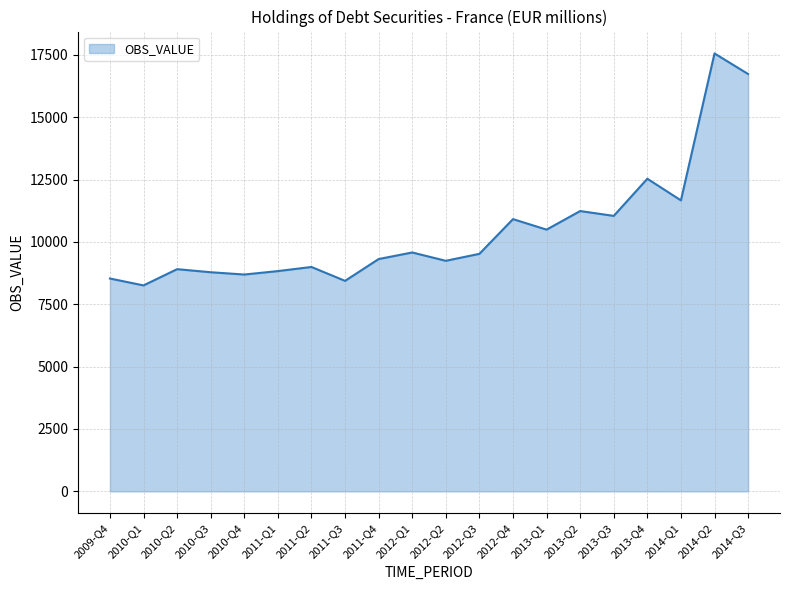

The chart shows a value of 25295 at 2014-Q3. True or false?

False